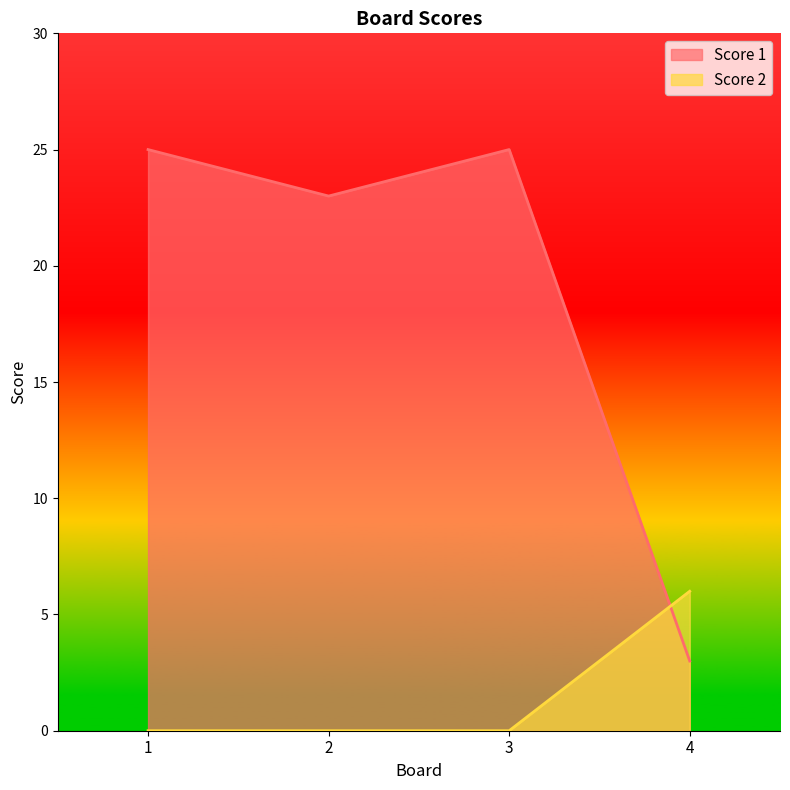

True or false: Score 2 and Score 1 cross at least once.

True